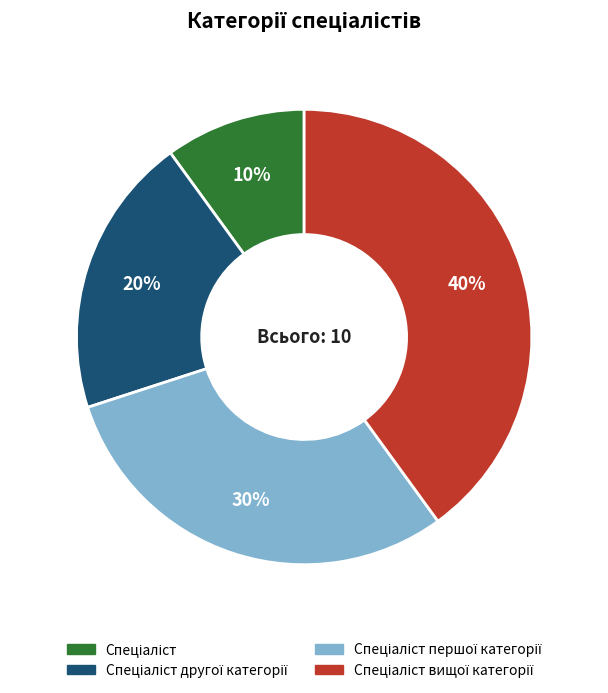

To the nearest percent, what is the difference between the largest and smallest slice percentages?

30%